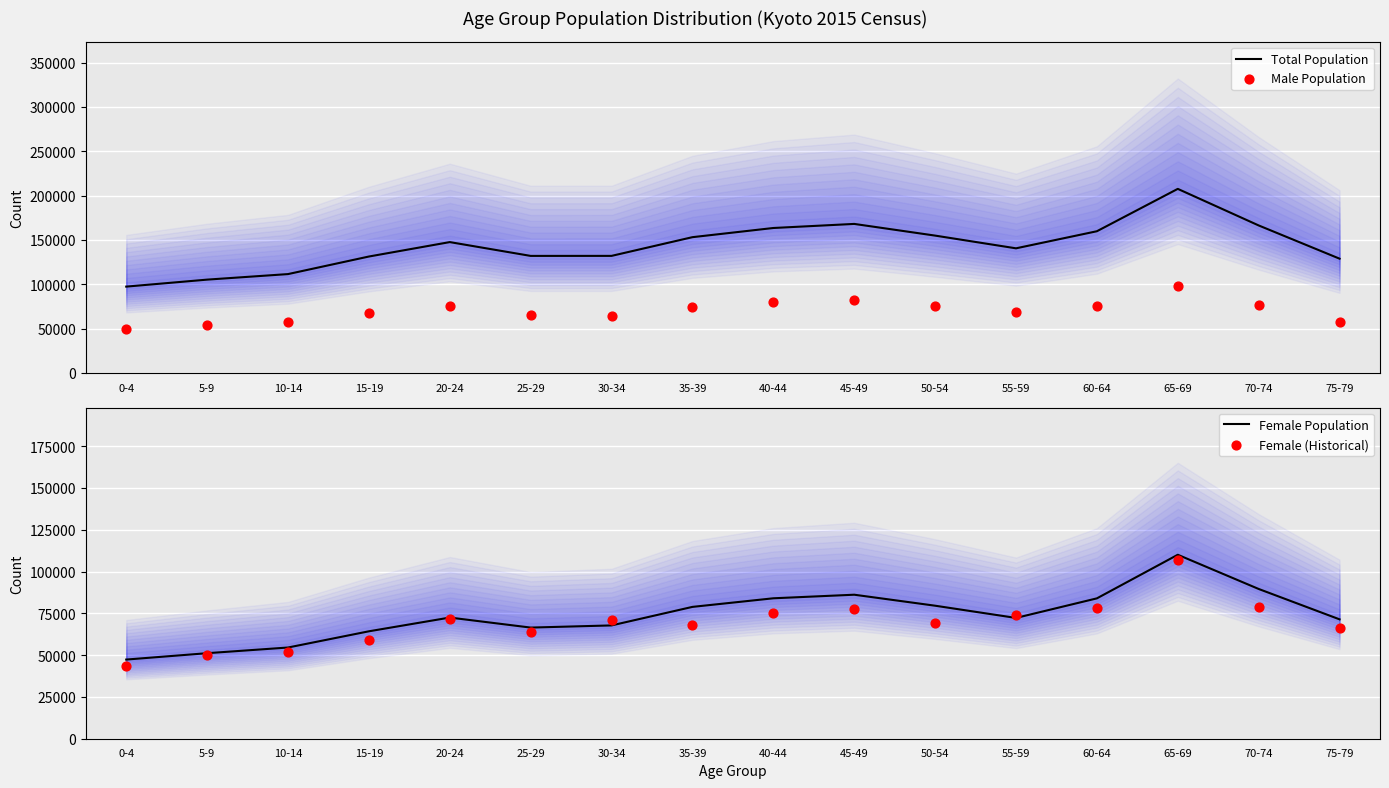

At how many categories does at least one series exceed 152071?

7